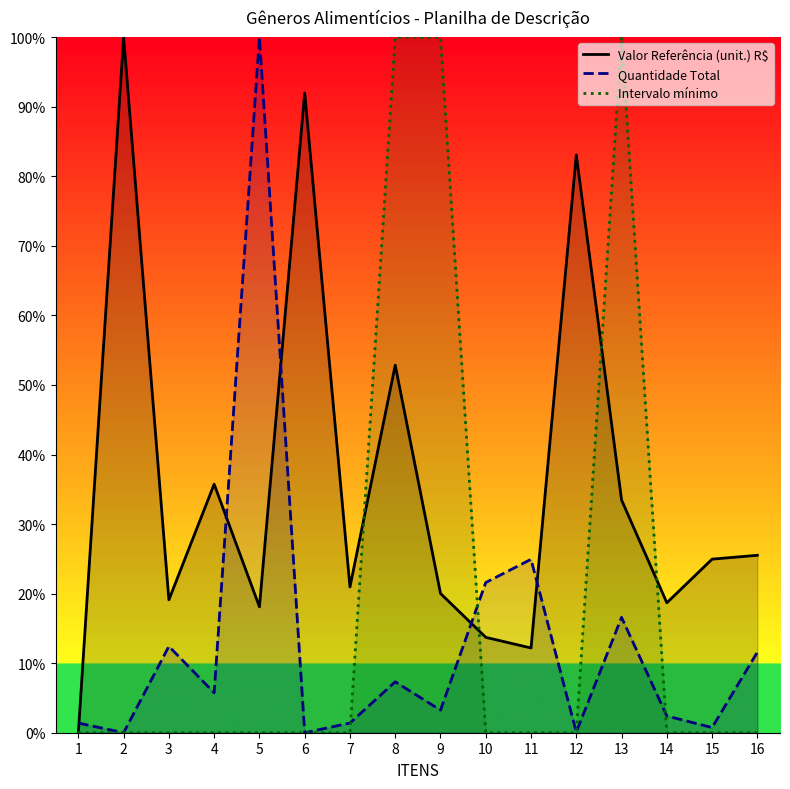

What is the difference between the Intervalo mínimo values at 1 and 8?

100.0